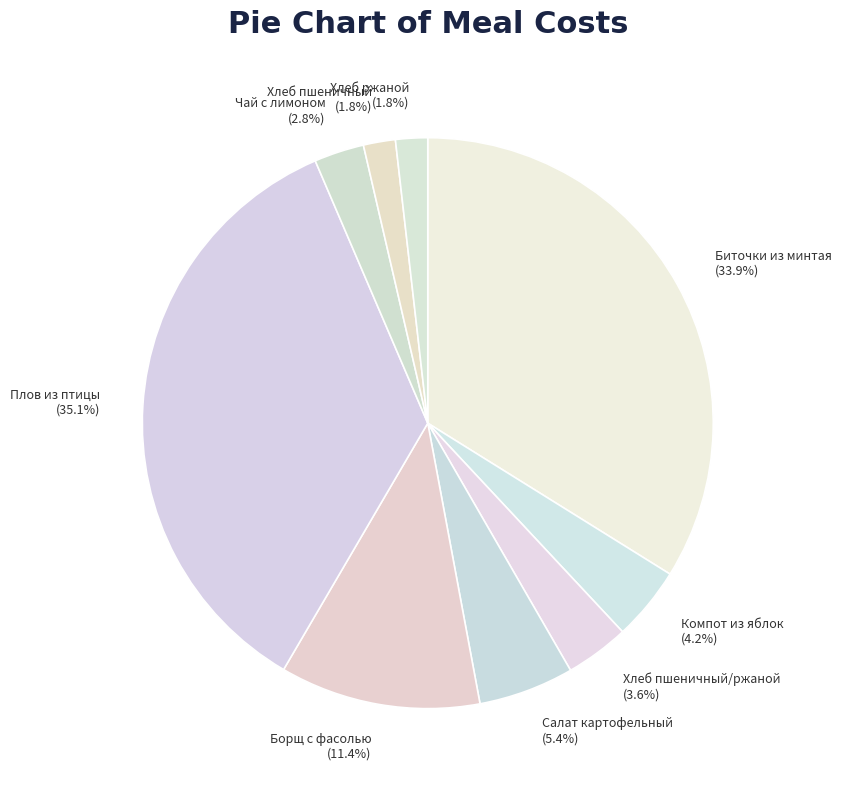

Combined, what portion of the pie is Хлеб ржаной and Чай с лимоном?

4.6%